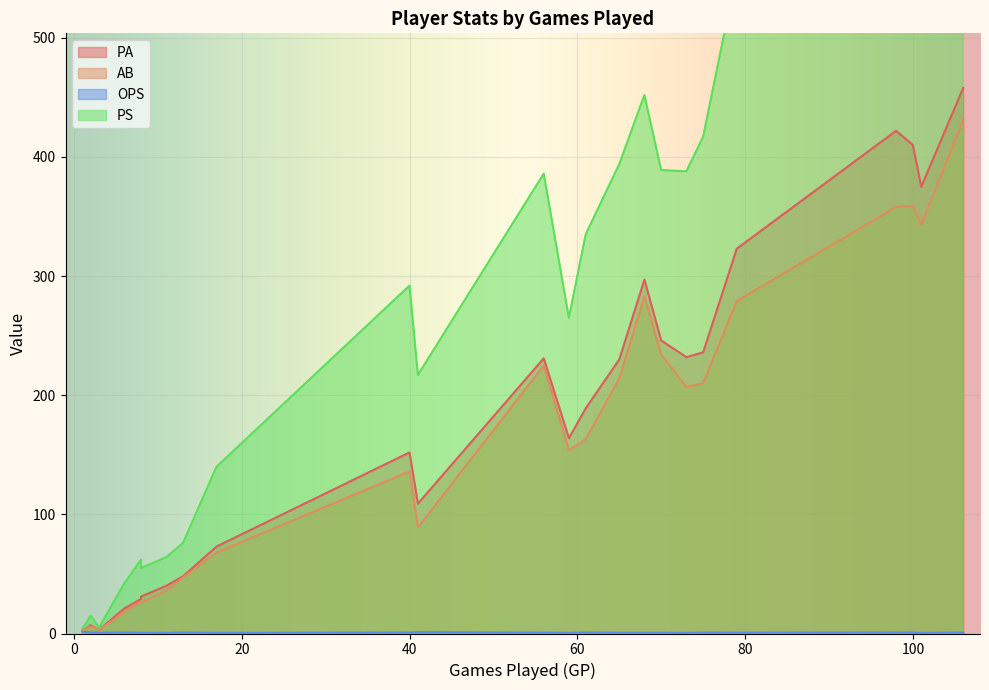

What is the average value of the PS series?

311.6